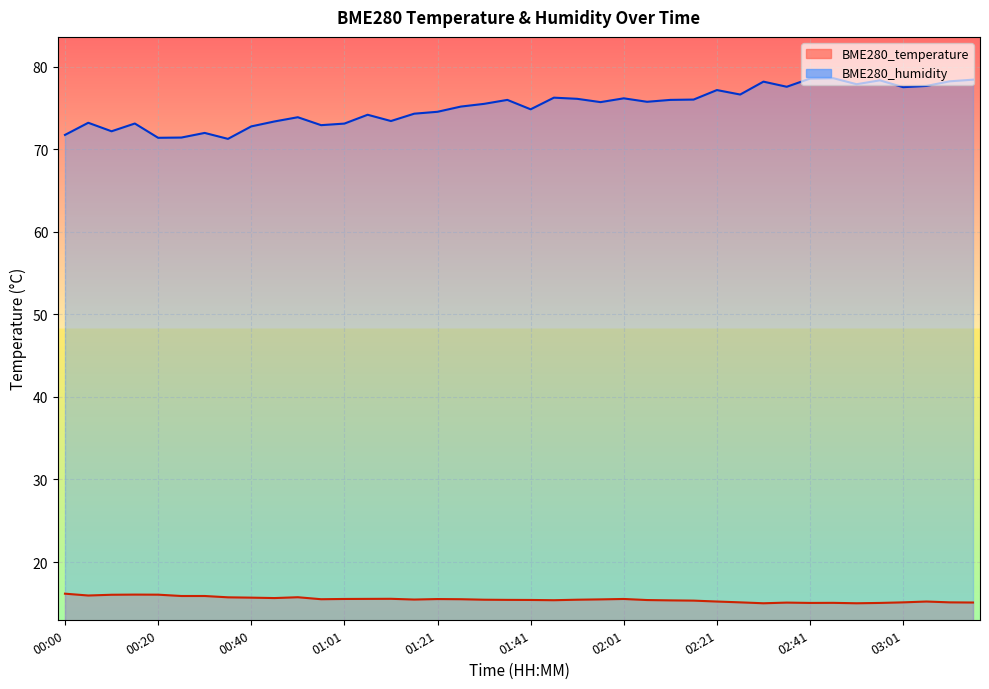

Which category has the highest value in the BME280_temperature series?

00:00